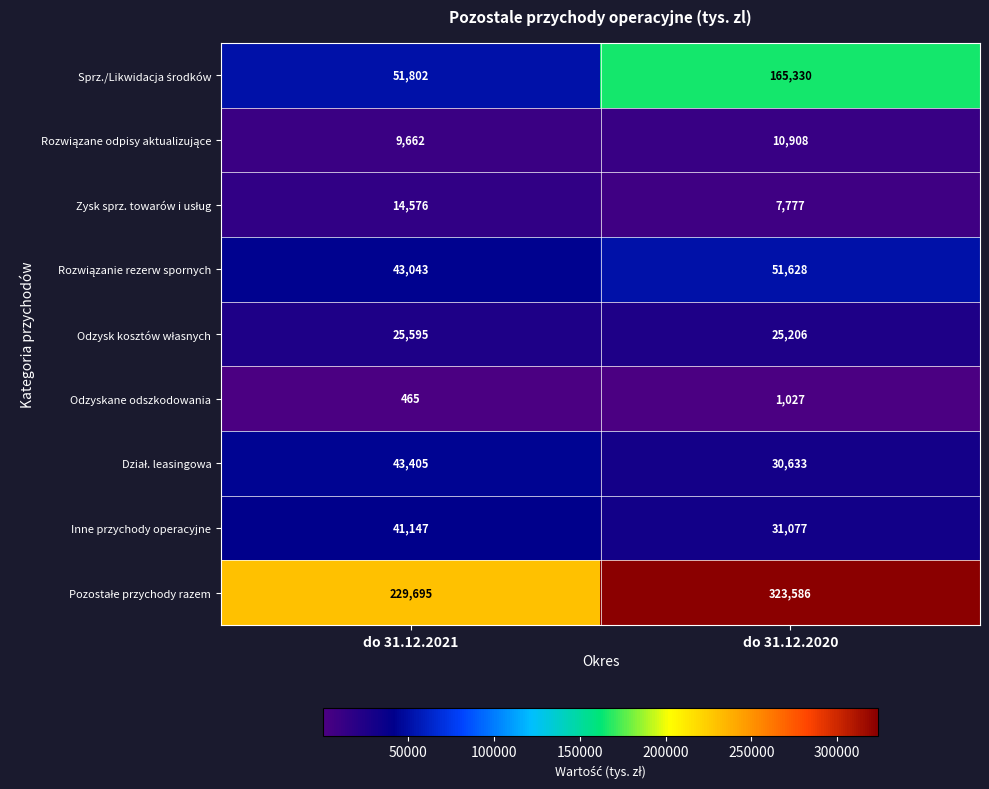

What is the spread (max minus min) of values at do 31.12.2020?

322559